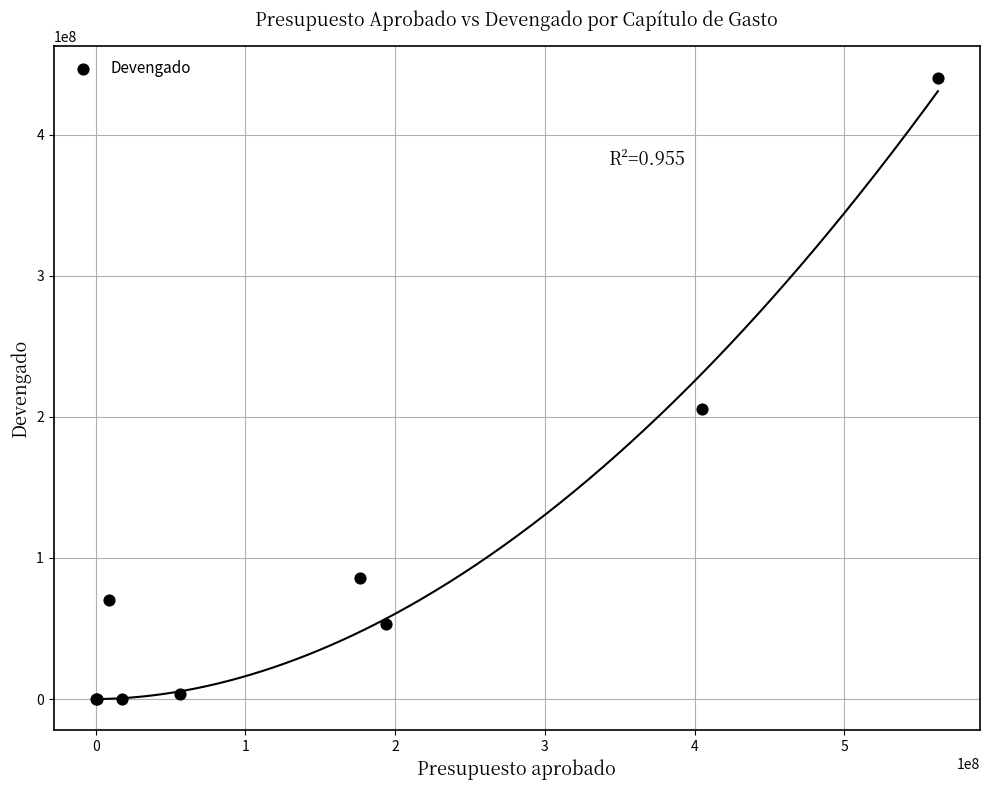

What Y value in the scatter plot is closest to 220258818?

205737283